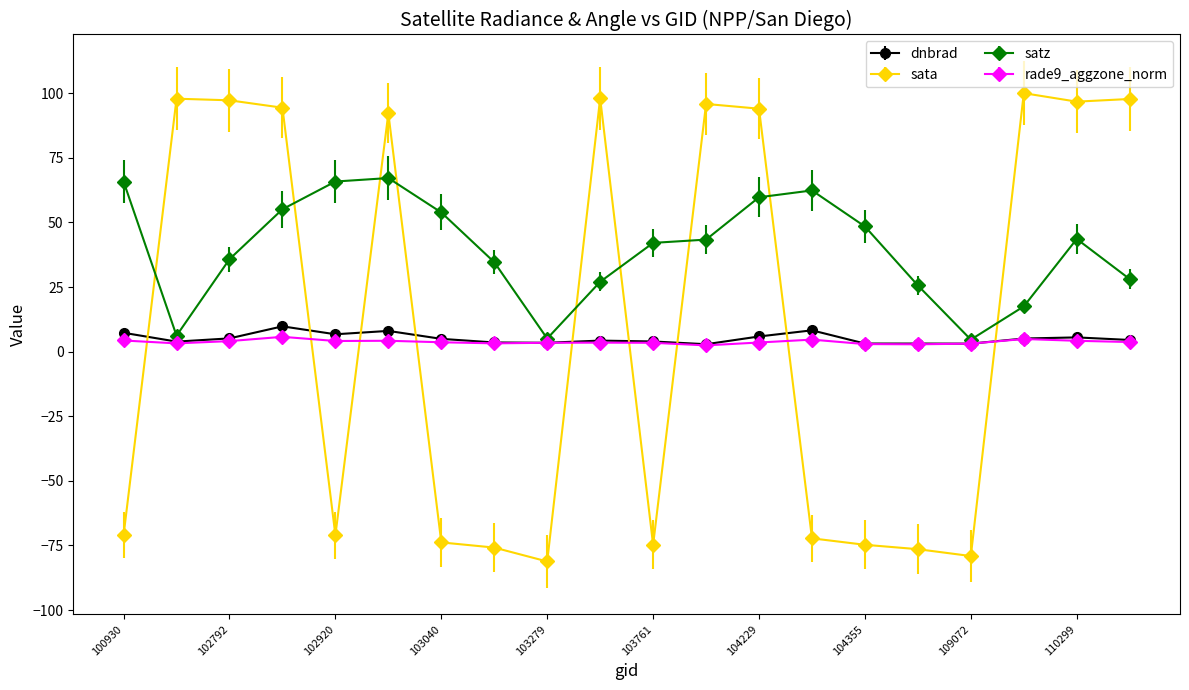

How many lines are shown in the chart?

4